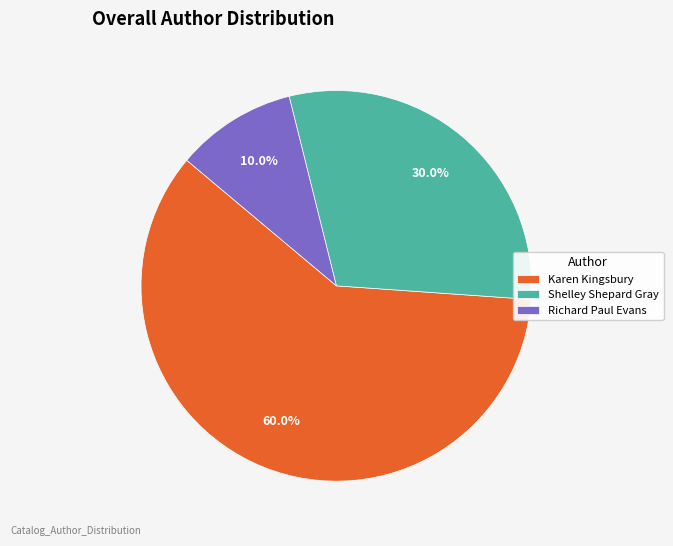

Which has a higher value, Karen Kingsbury or Shelley Shepard Gray?

Karen Kingsbury